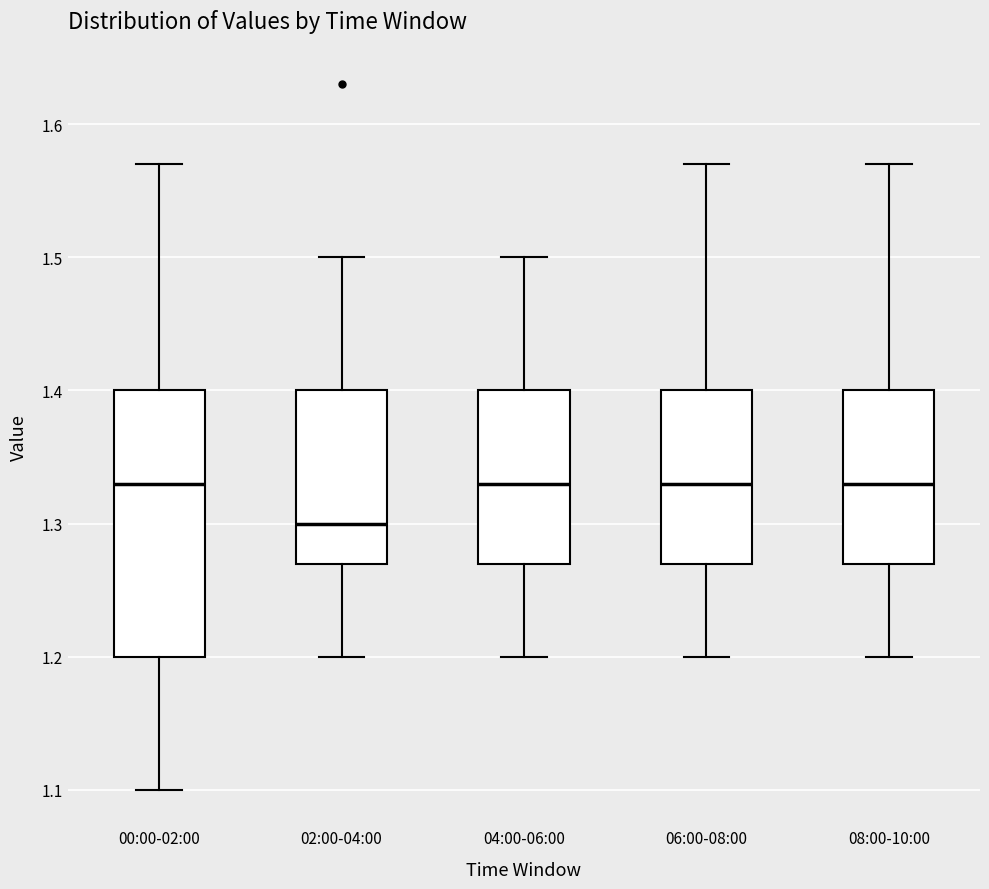

Reading left to right, transcribe this box plot: for each box, give where its median line is, the range the box spans, and where its two whiskers end, as read against the y-axis. The values are not printed on the chart, so give them approximately, as read against the axis.

00:00-02:00: median 1.33, box 1.20 to 1.40, whiskers 1.10 to 1.57
02:00-04:00: median 1.30, box 1.27 to 1.40, whiskers 1.20 to 1.50
04:00-06:00: median 1.33, box 1.27 to 1.40, whiskers 1.20 to 1.50
06:00-08:00: median 1.33, box 1.27 to 1.40, whiskers 1.20 to 1.57
08:00-10:00: median 1.33, box 1.27 to 1.40, whiskers 1.20 to 1.57